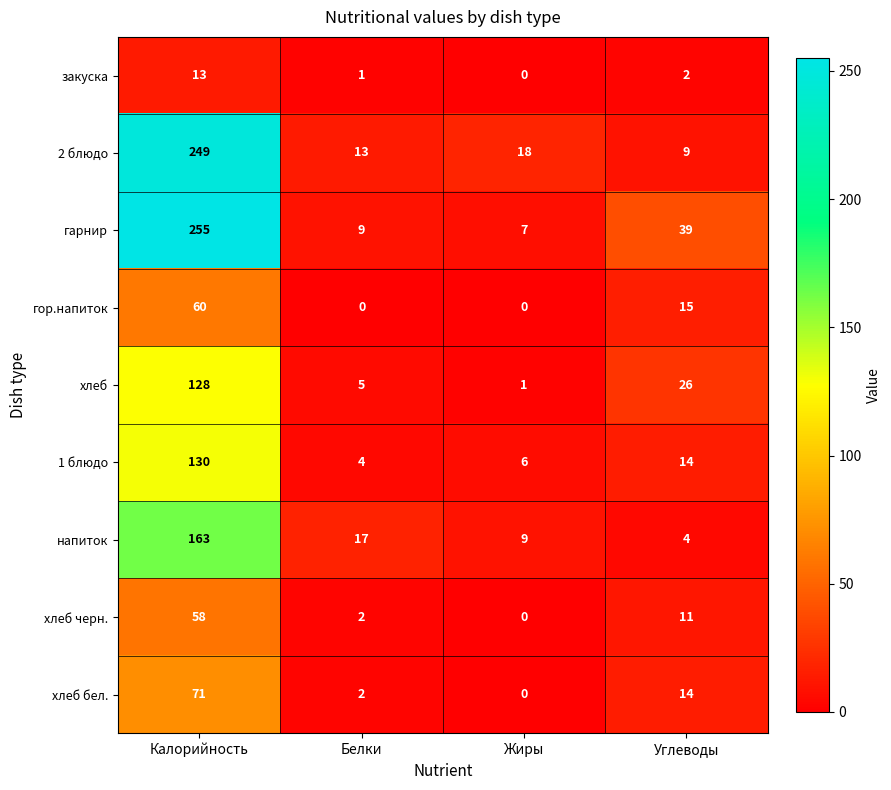

What is the difference between the хлеб черн. values at Жиры and Углеводы?

11